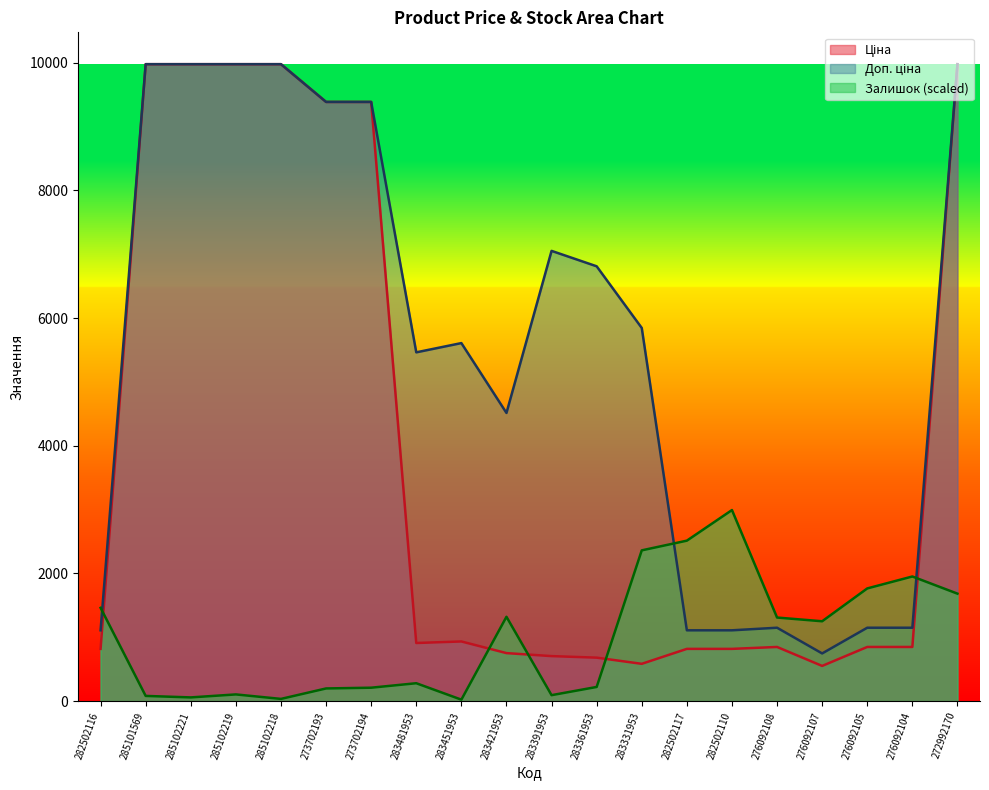

Rank the categories by Залишок value from highest to lowest.

282502110, 282502117, 283331953, 276092104, 276092105, 272992170, 282502116, 283421953, 276092108, 276092107, 283481953, 283361953, 273702194, 273702193, 285102219, 283391953, 285101569, 285102221, 285102218, 283451953